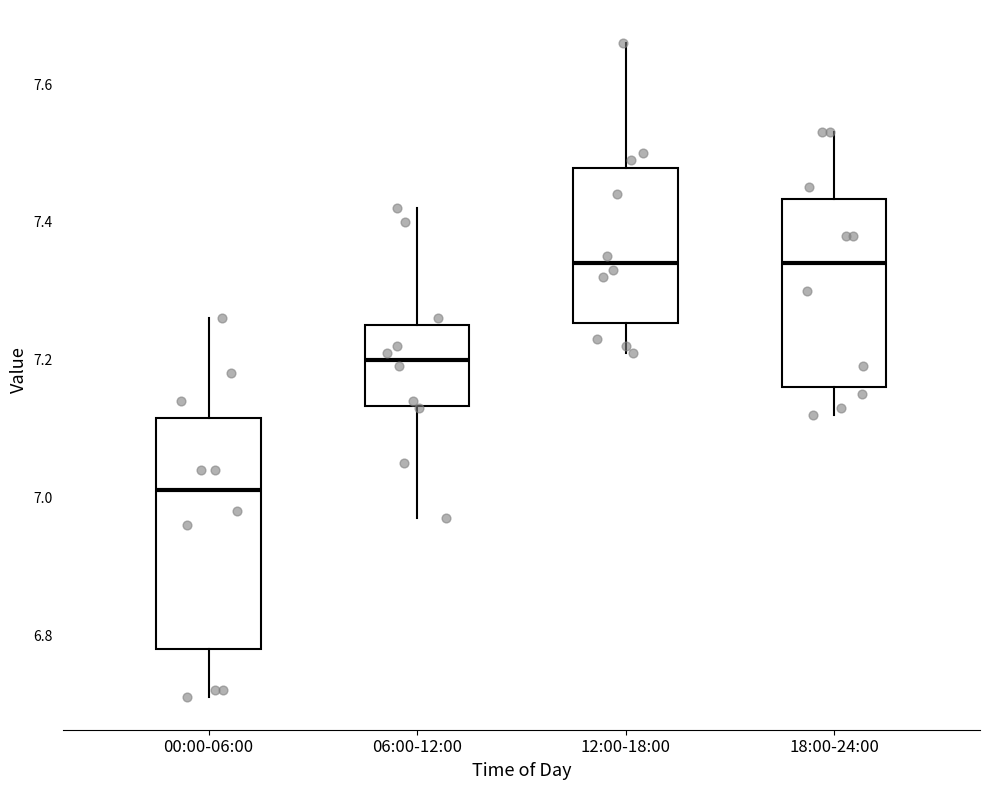

Where does the lower whisker of the box for 12:00-18:00 end on the y-axis? The values are not printed on the chart, so give them approximately, as read against the axis.

7.22